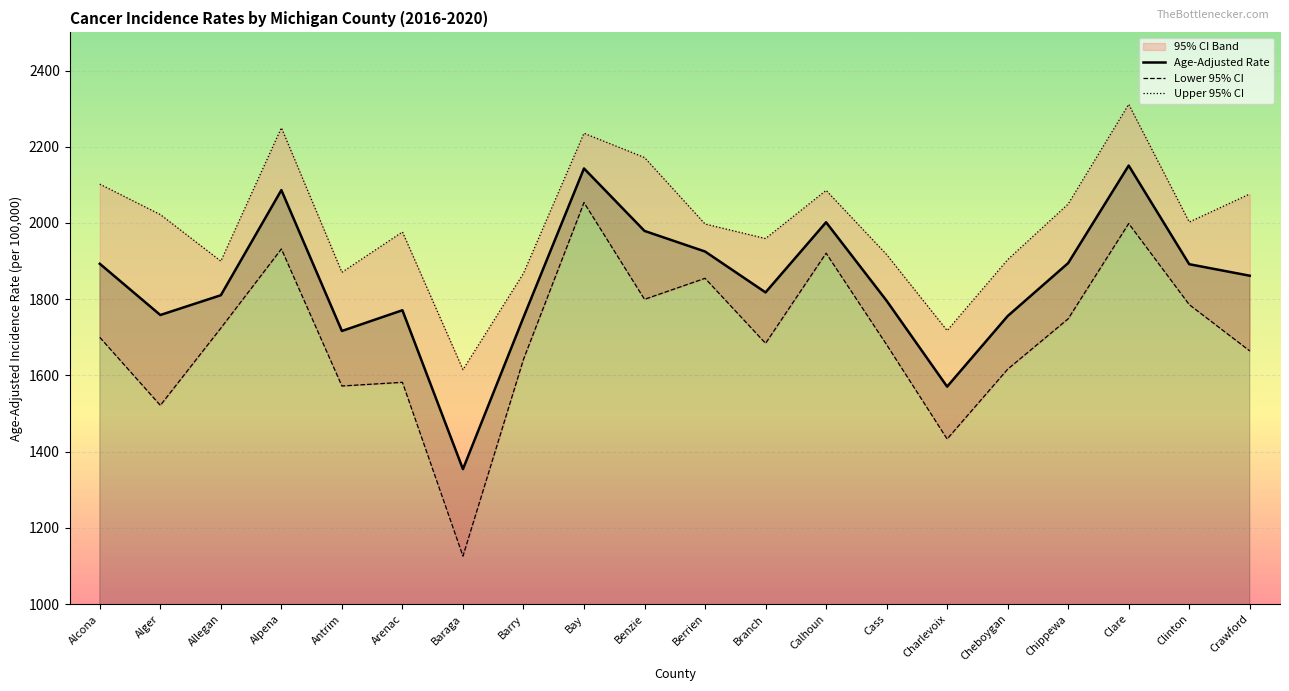

At how many categories does at least one series exceed 2279?

1